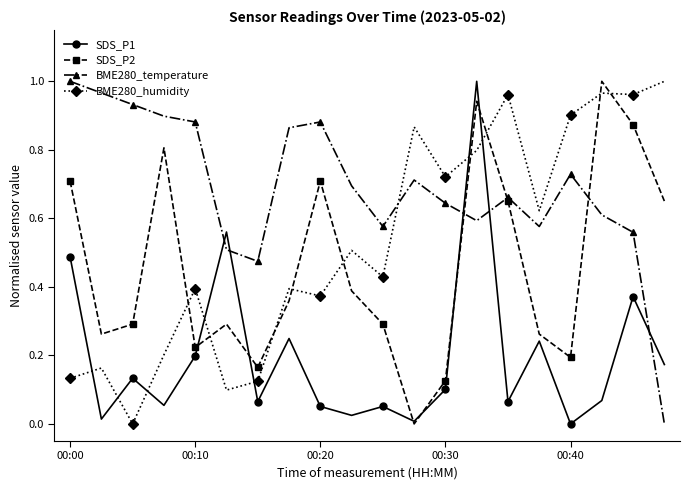

How many intersections are there between BME280_temperature and BME280_humidity?

1